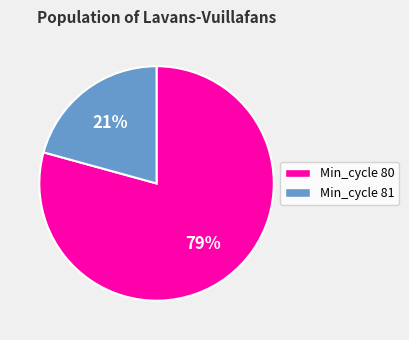

Is there a majority slice in this chart?

Yes